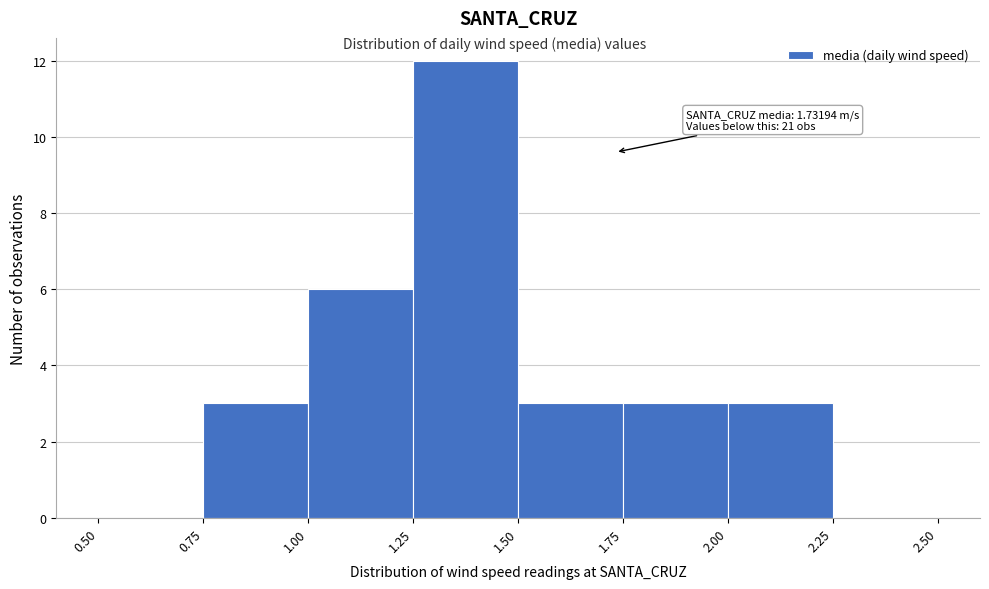

Which range on the x-axis has the tallest bar?

1.25 to 1.50